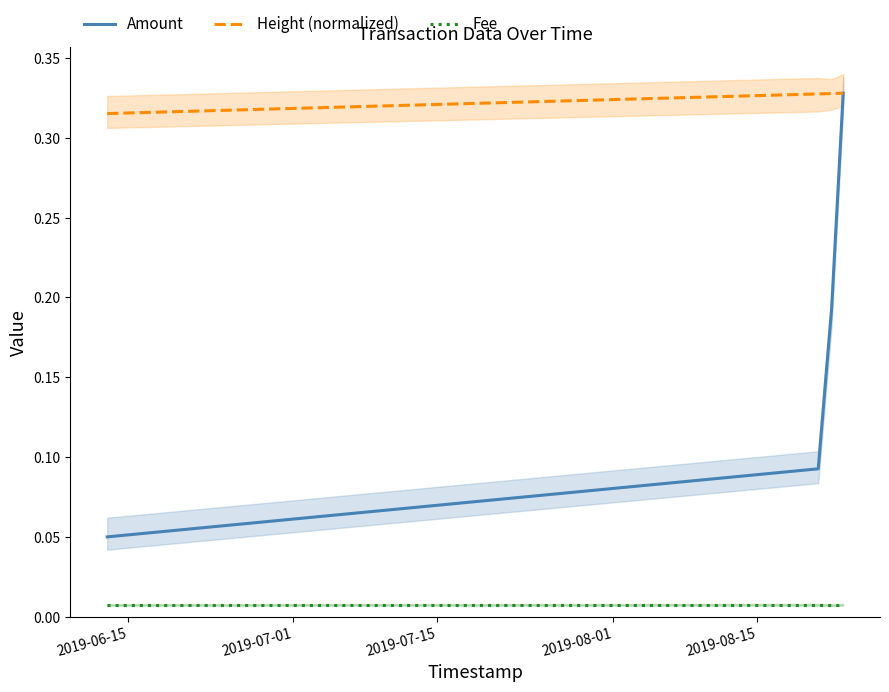

How many Amount values are between 0 and 1?

4